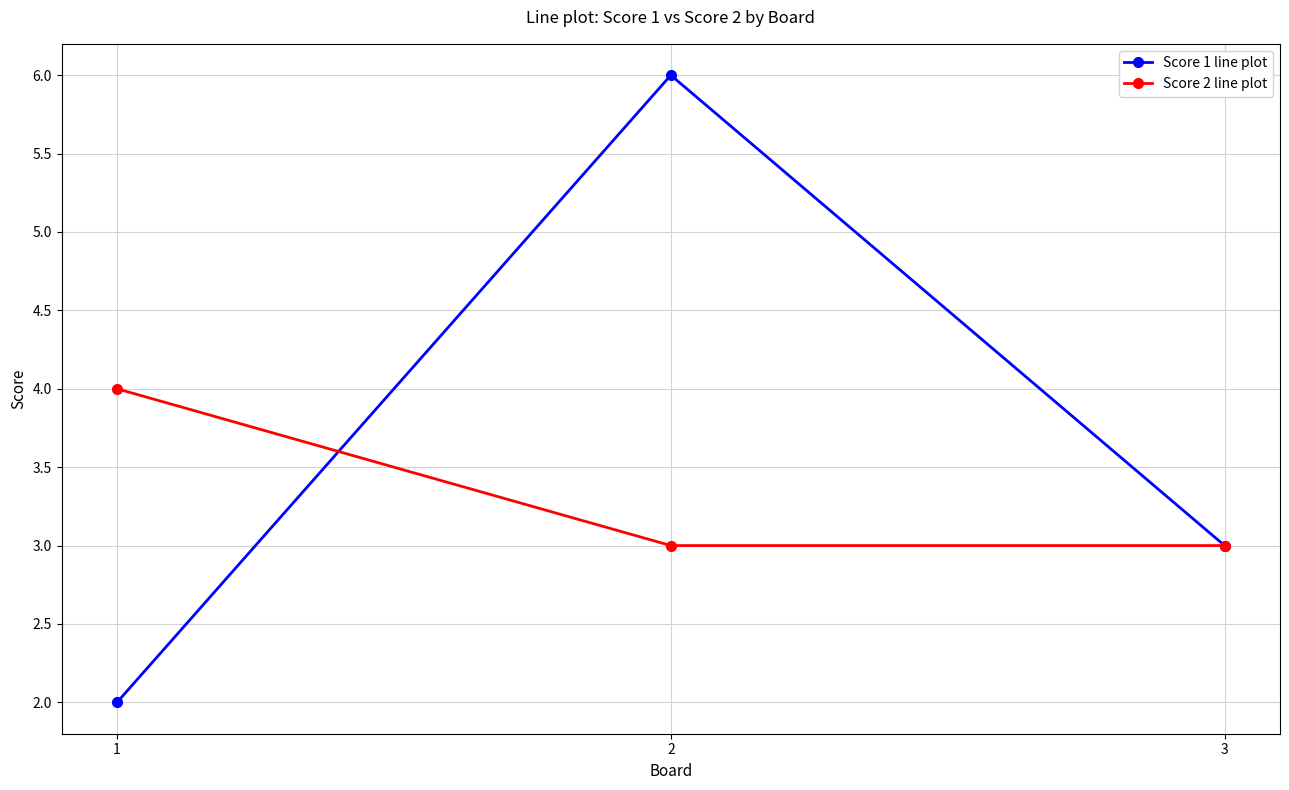

Count the Score 1 line plot values in the range 2 to 6.

3